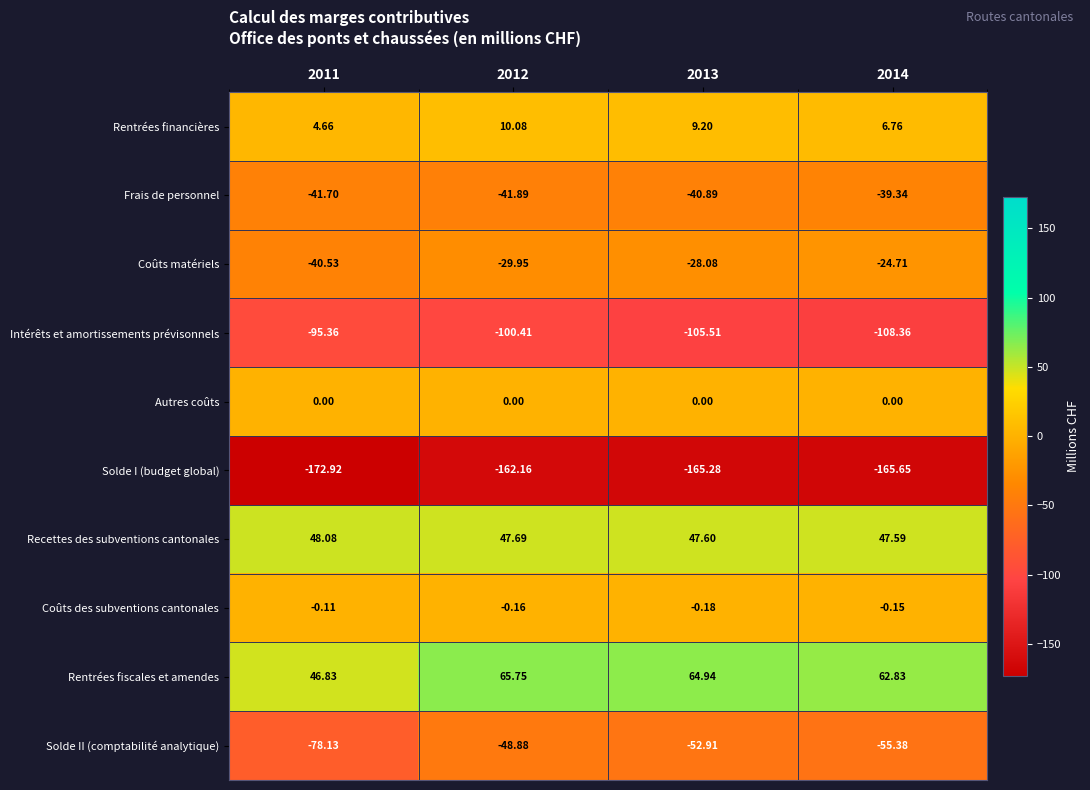

Which series changed the most between 2012 and 2014?

Intérêts et amortissements prévisonnels